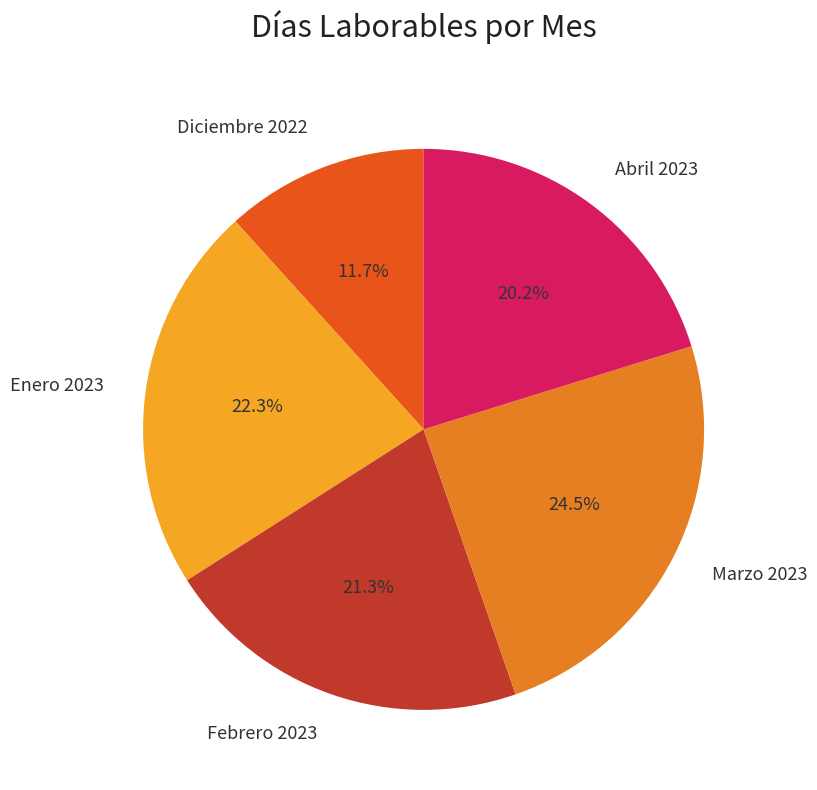

What is the largest slice in the pie chart?

Marzo 2023